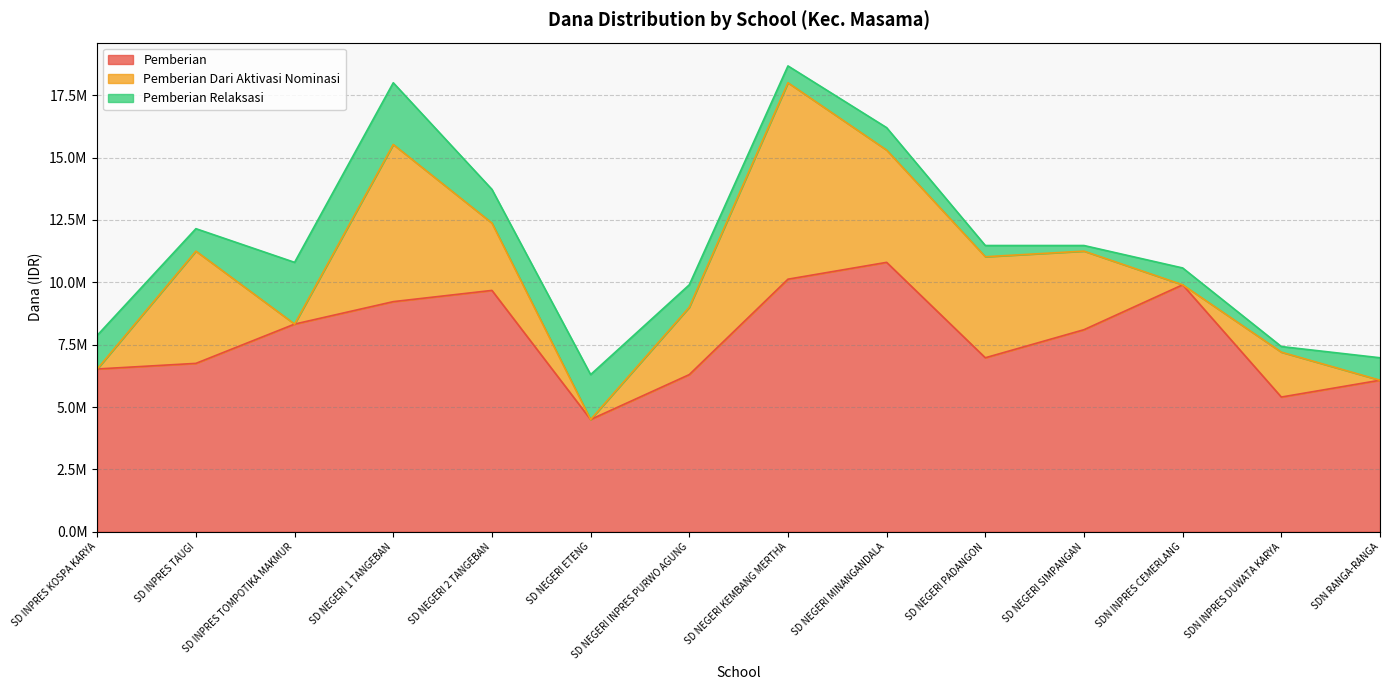

What is the minimum value for Pemberian Relaksasi?

225000